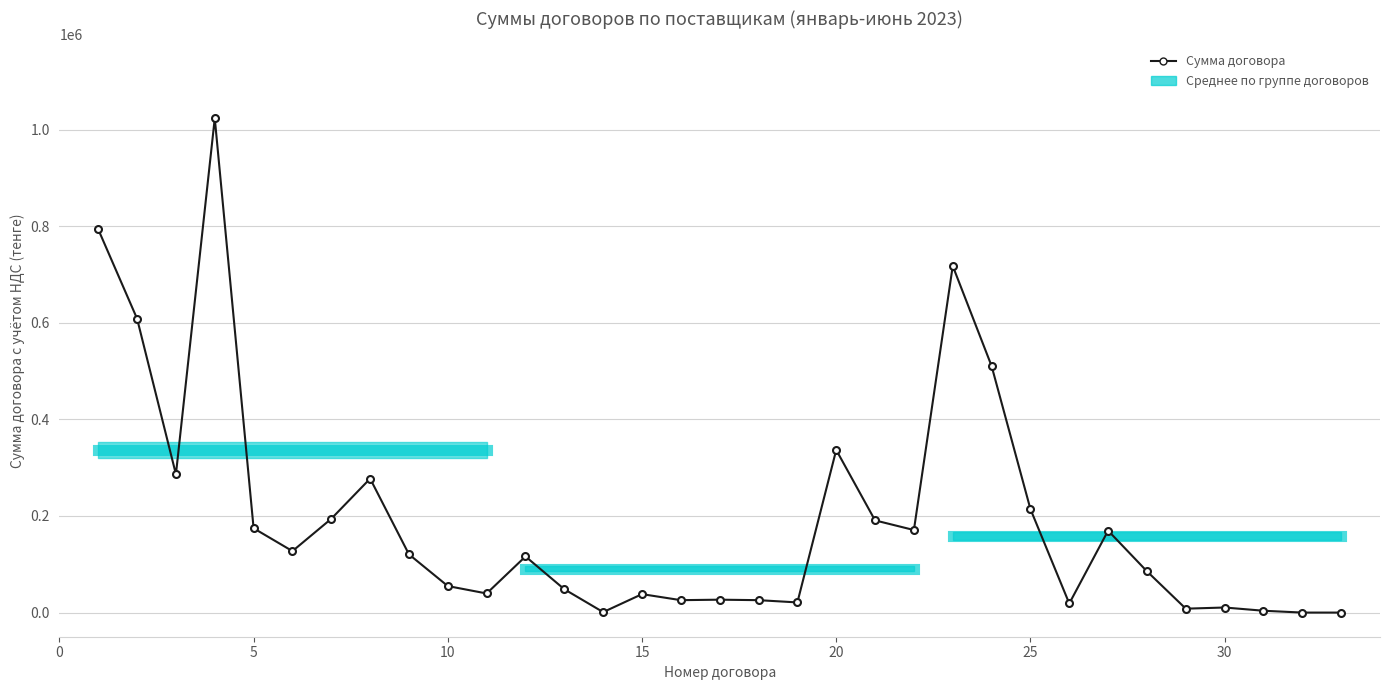

Count the number of data series in this chart.

1